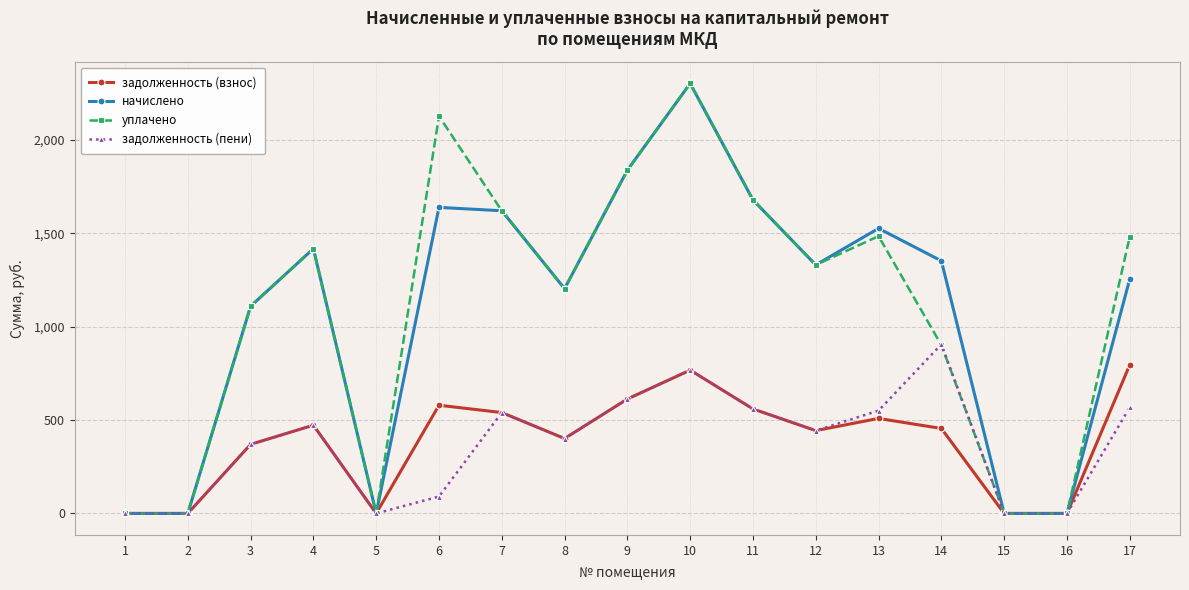

Rank the series at 6 from highest to lowest value.

уплачено, начислено, задолженность (взнос), задолженность (пени)